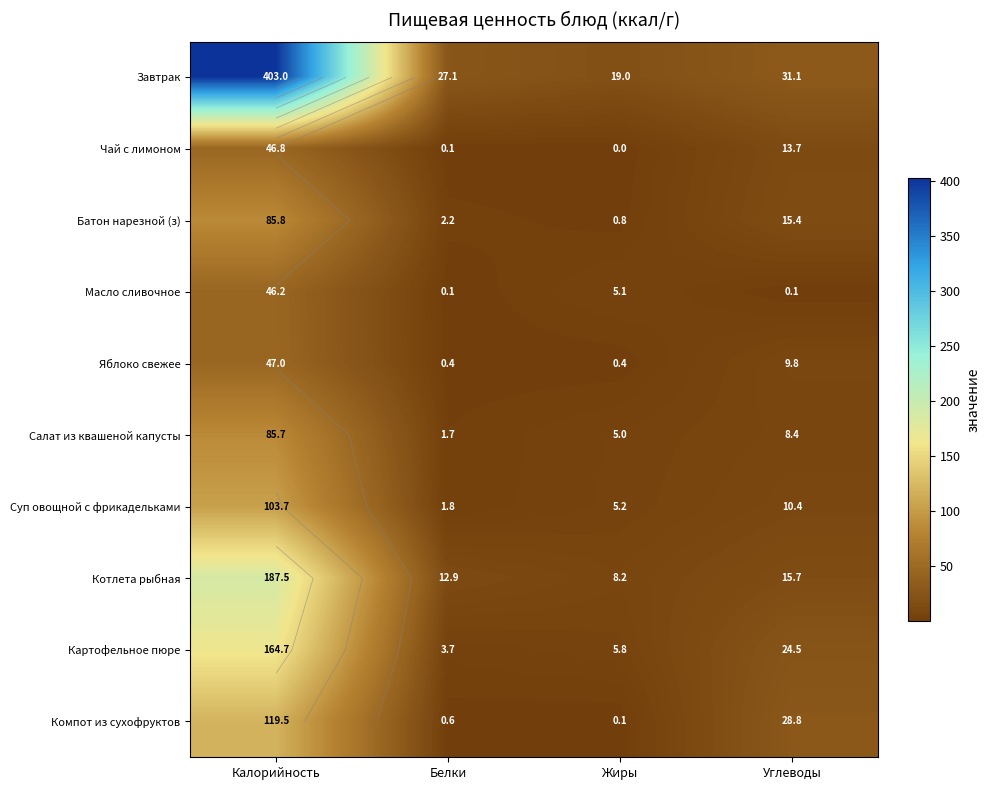

What is the difference between the maximum and minimum values in the Завтрак series?

384.0